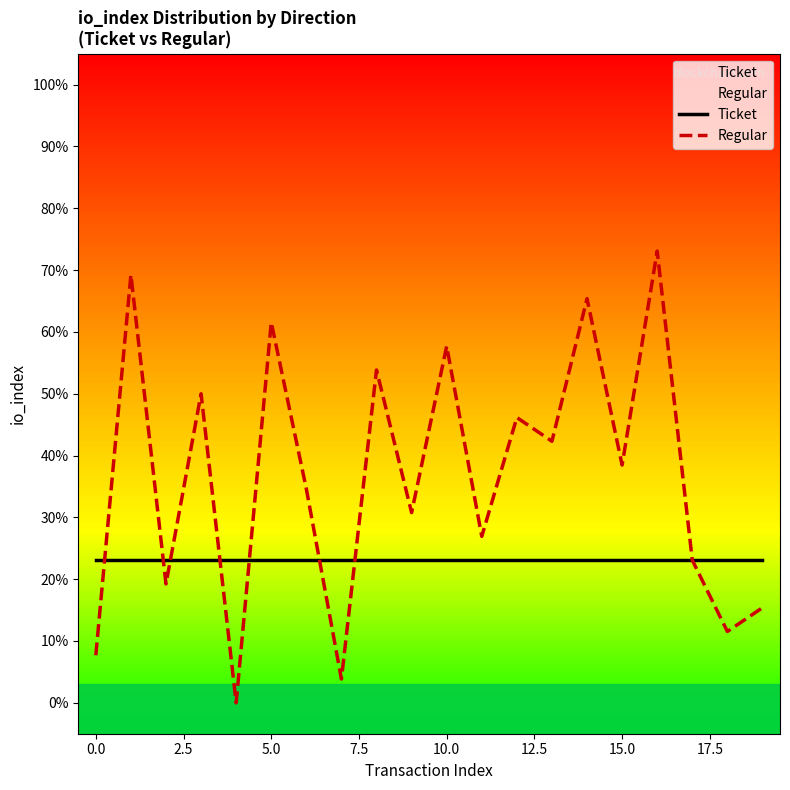

Which series has the largest total across all categories?

Regular